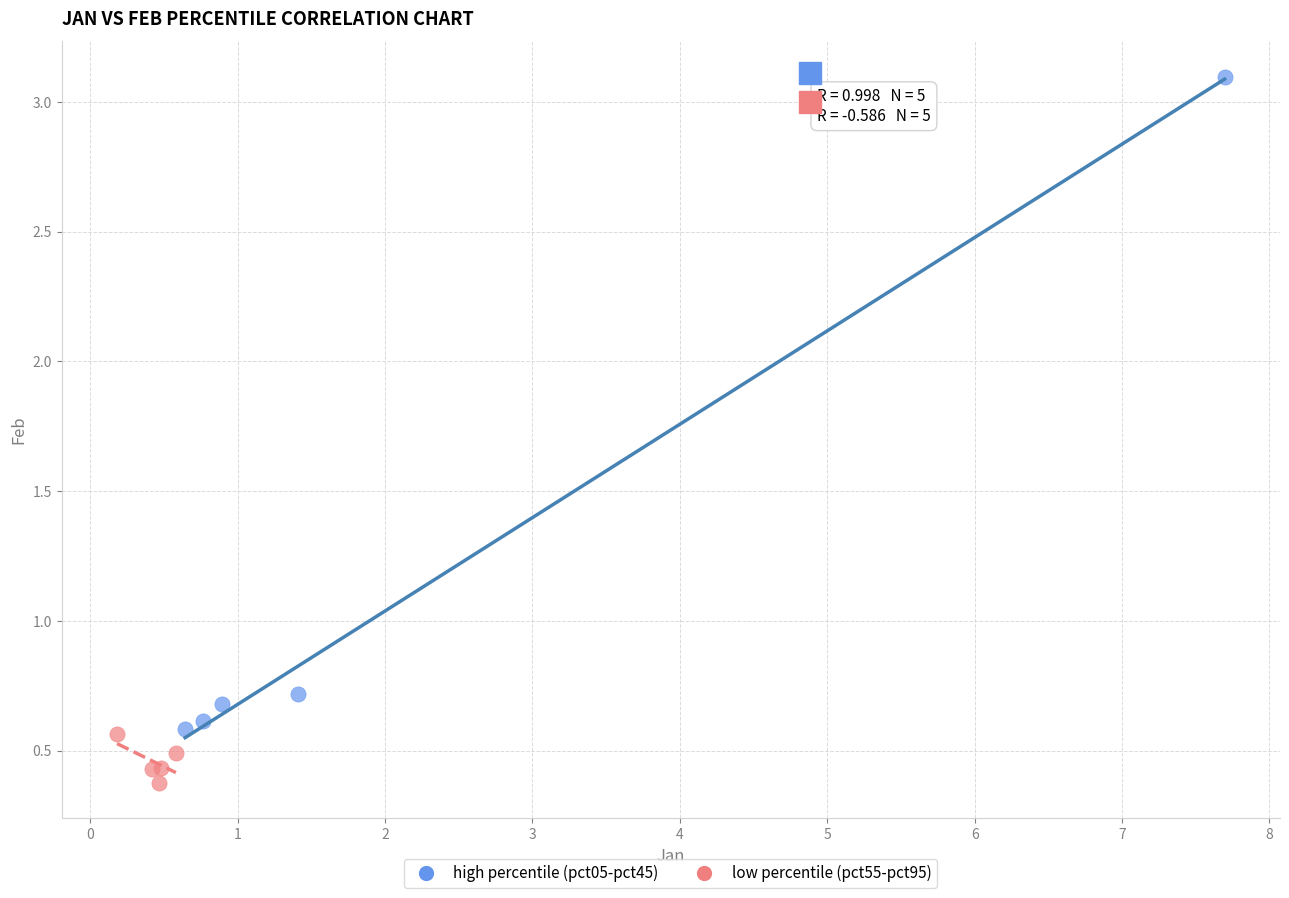

Which series reaches the maximum Y coordinate?

high percentile (pct05-pct45)